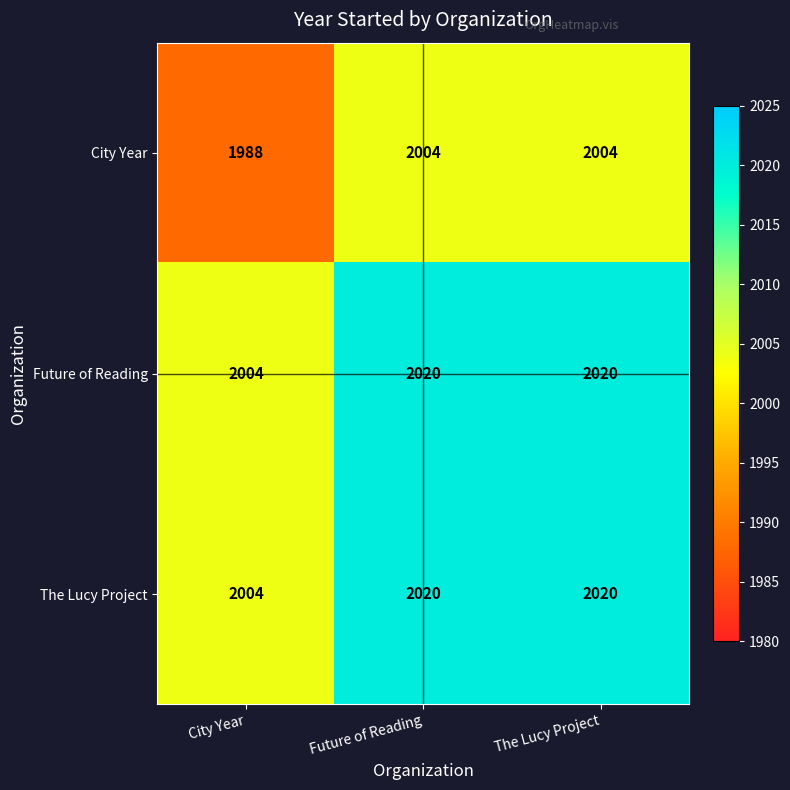

How many distinct data groups are displayed?

3